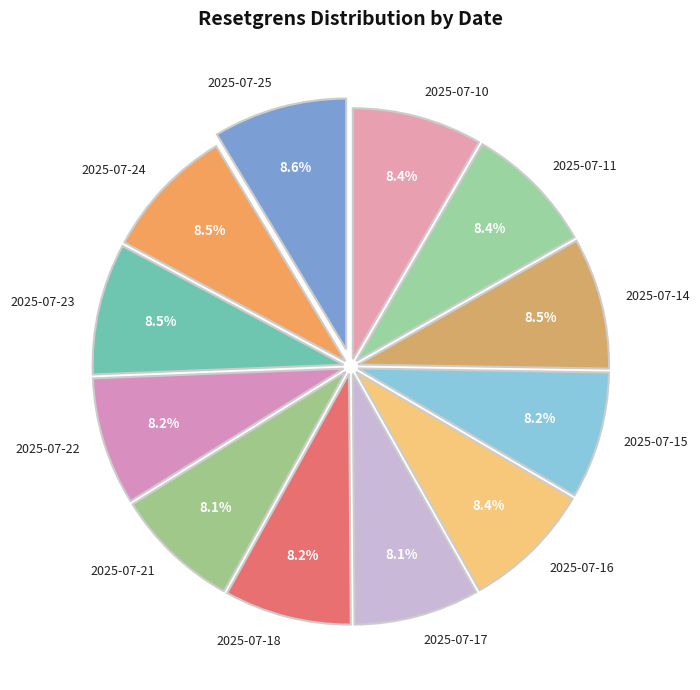

Do 2025-07-17 and 2025-07-16 together represent more than half of the pie?

No